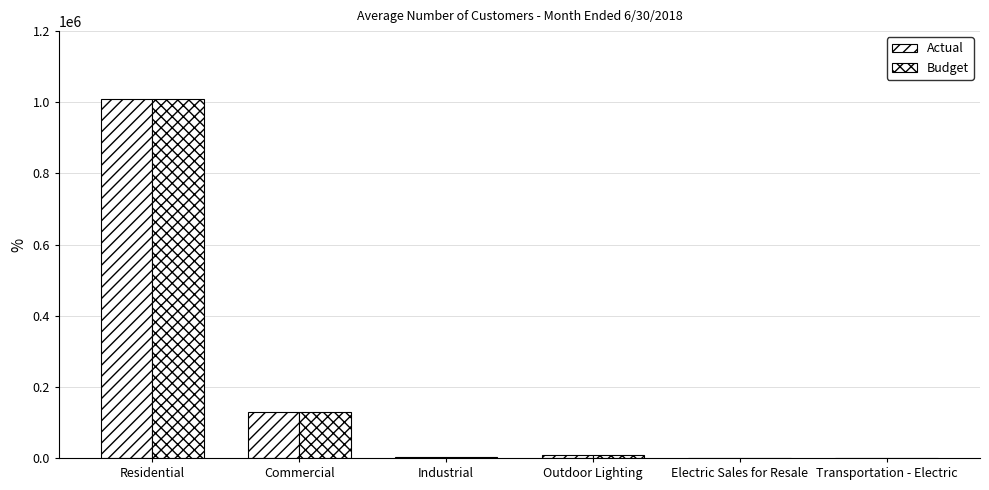

How many groups of bars are there?

6